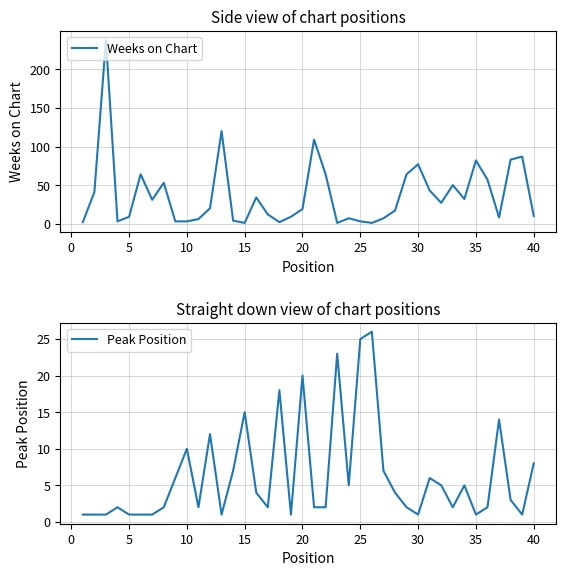

What is the highest value of the Weeks on Chart series?

238